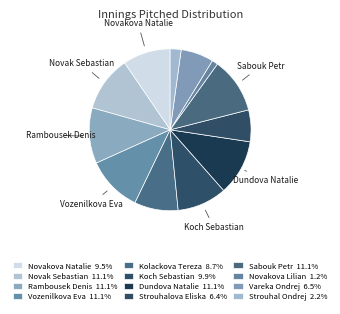

How many segments does this pie chart have?

12